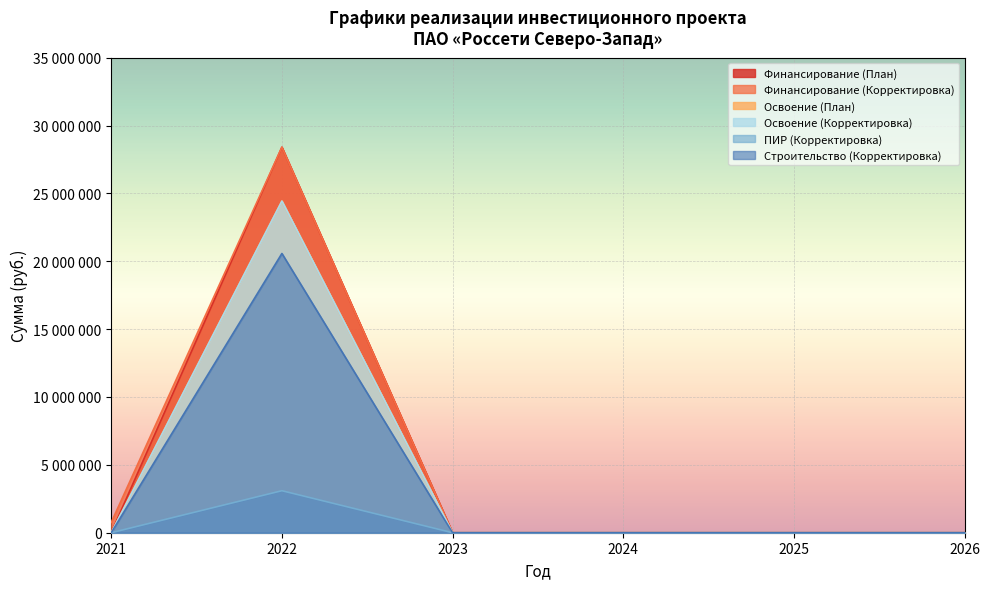

Which label corresponds to the smallest value in the chart?

2021